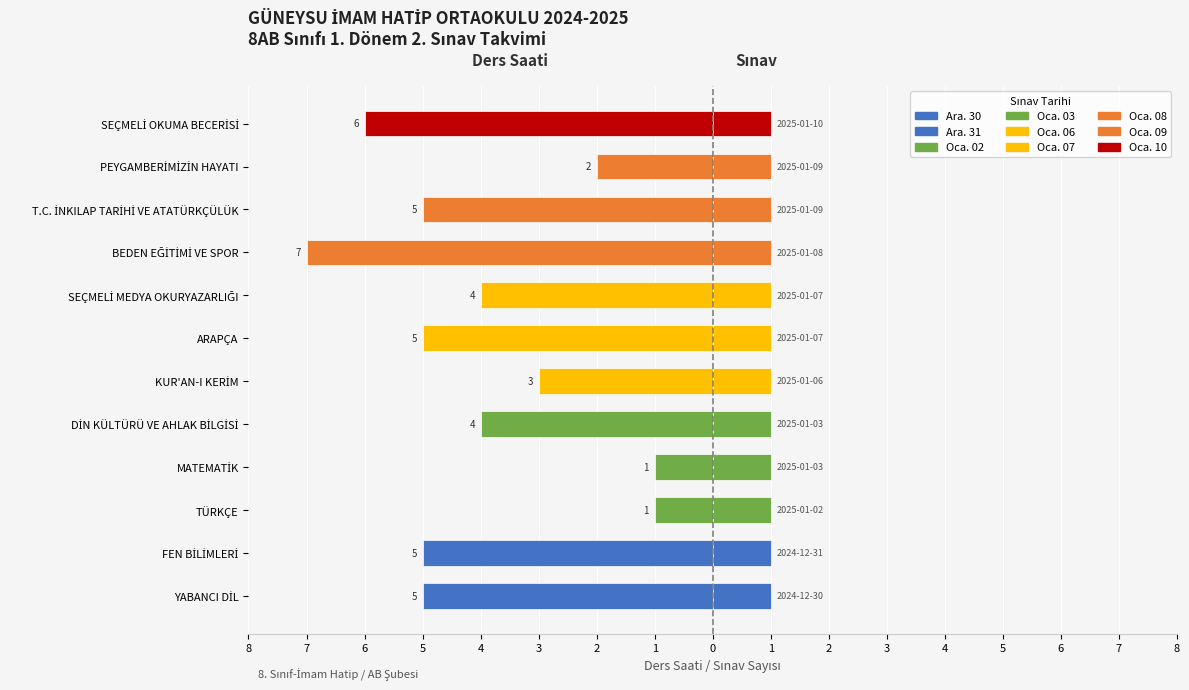

At 6, list the series in order from smallest to largest.

Ders Saati (Dönem), Sınav Sayısı